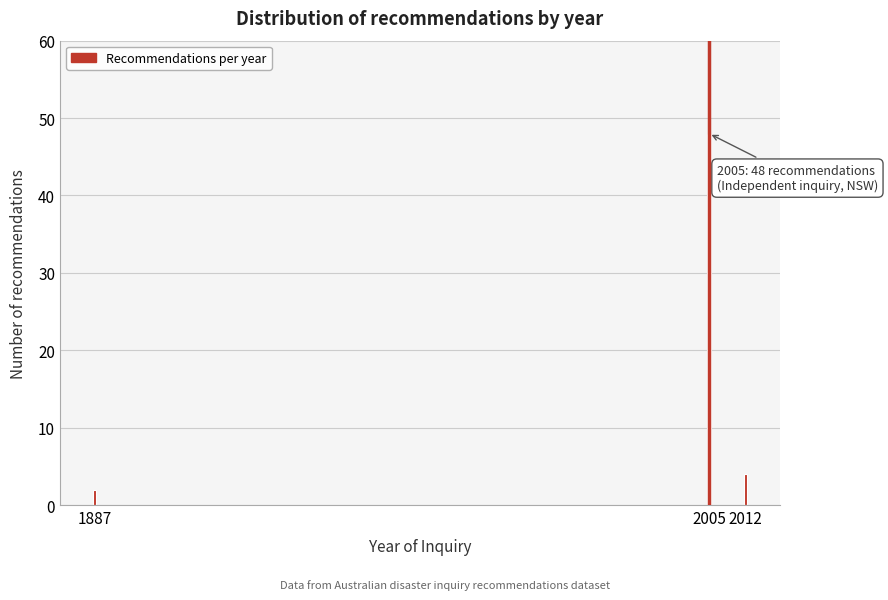

Reading left to right, extract all data points from this chart.

2	48	4